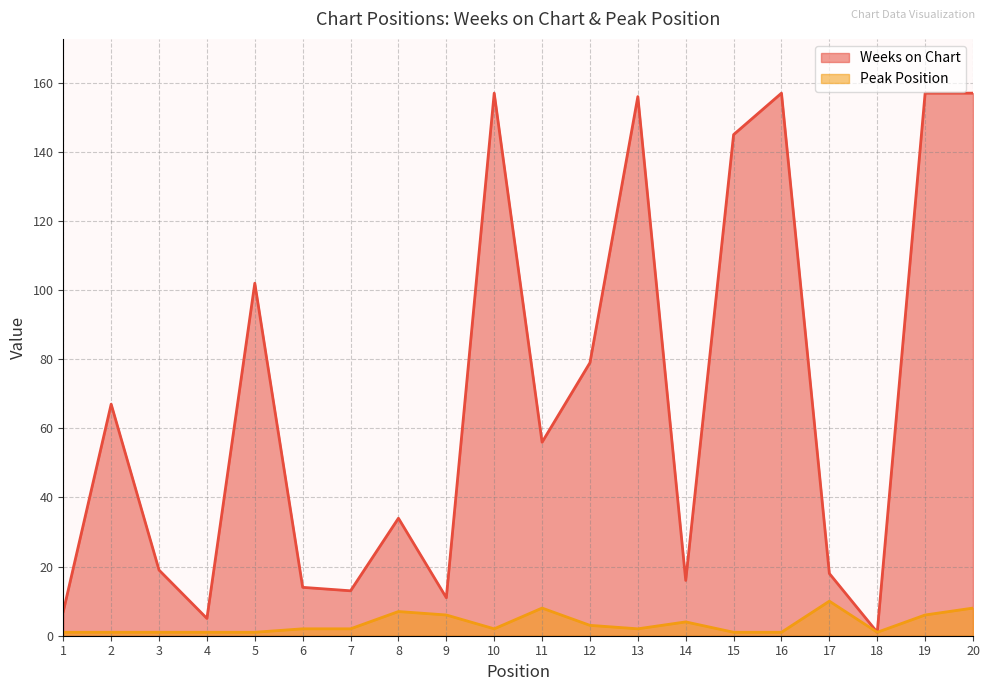

True or false: Peak Position and Weeks on Chart intersect in this chart.

False